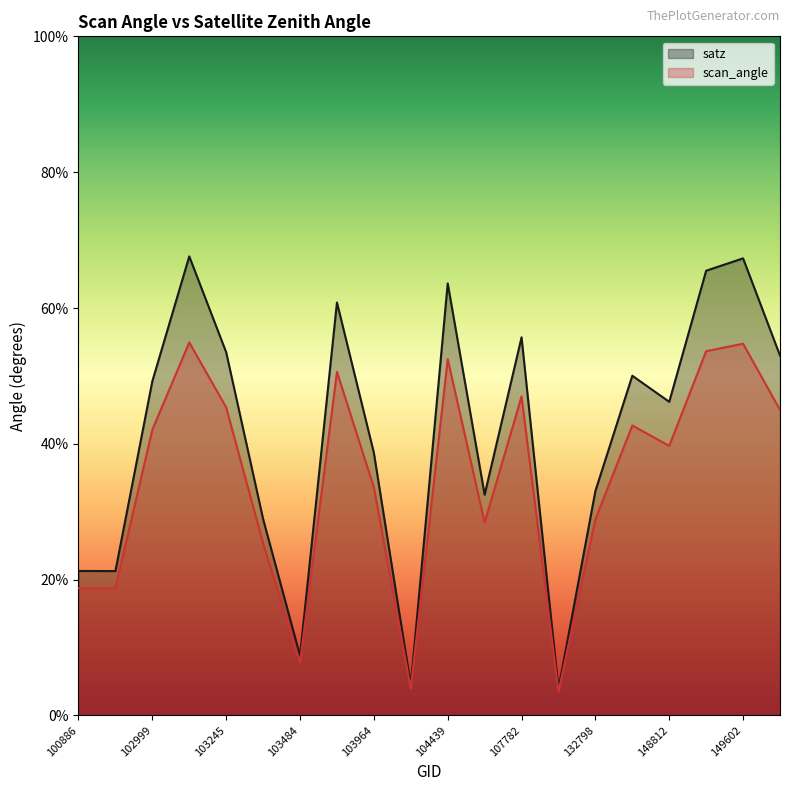

Where is scan_angle nearest to the value 29?

132798